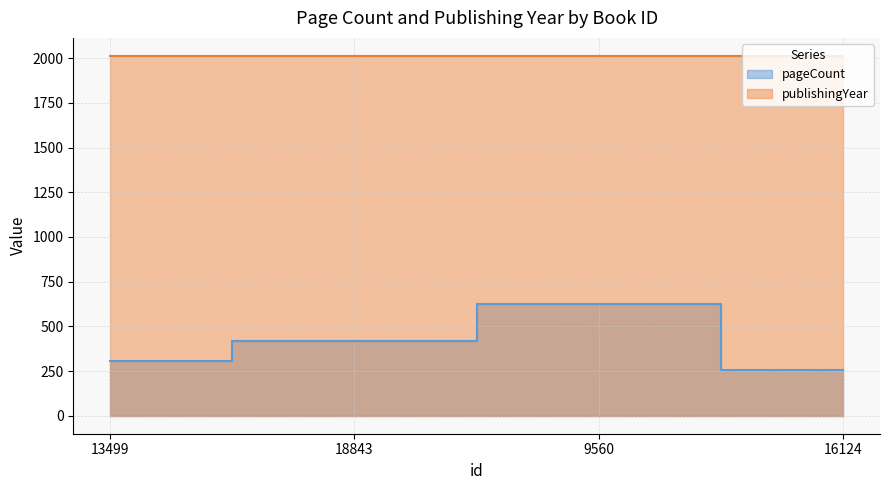

Is the value of pageCount at 9560 greater than the value of publishingYear at 16124?

No